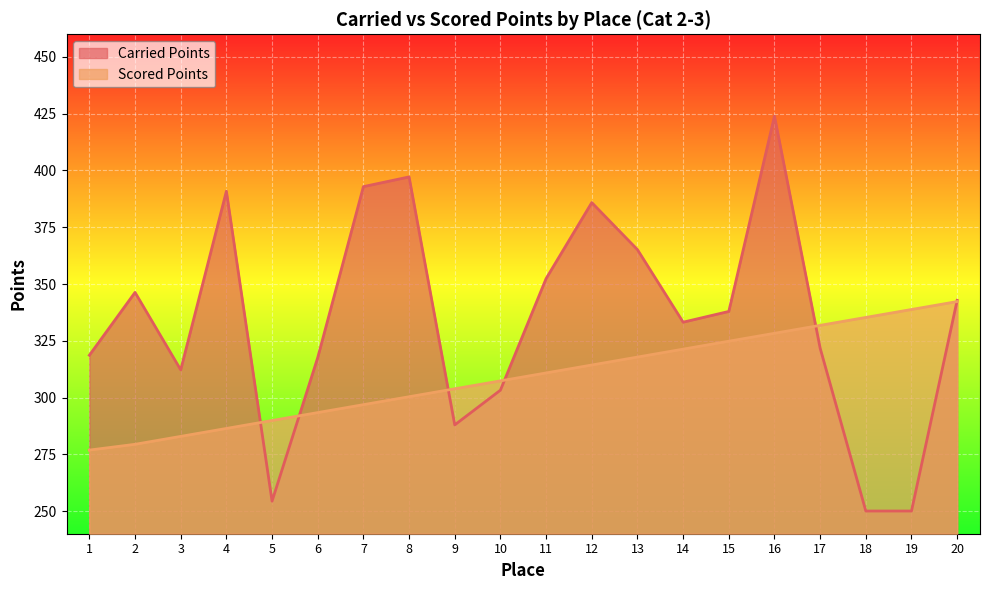

Count the number of categories in the chart.

20